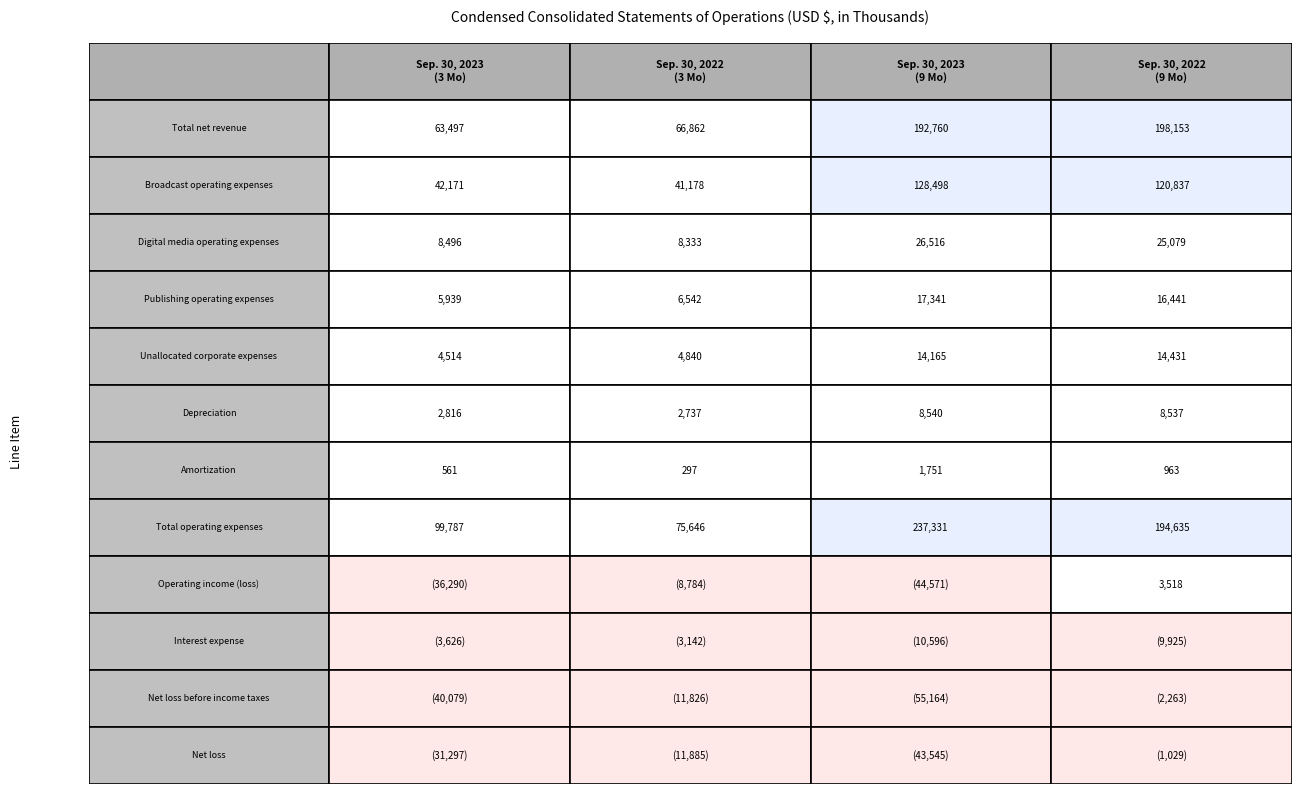

How many series are shown in this chart?

12